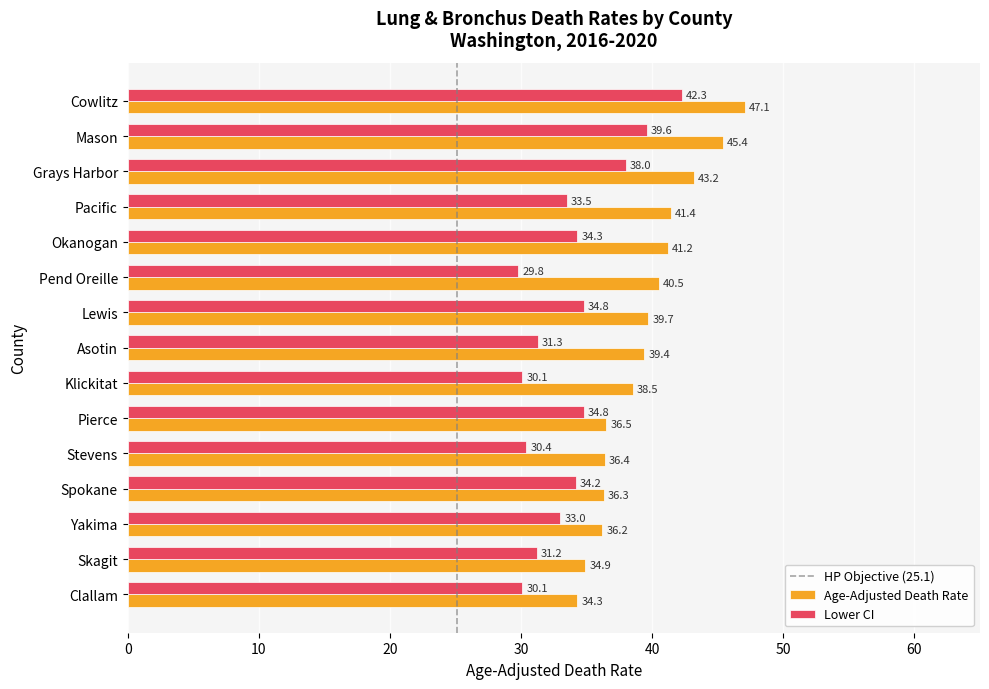

At which category is the sum across all series the highest?

Cowlitz